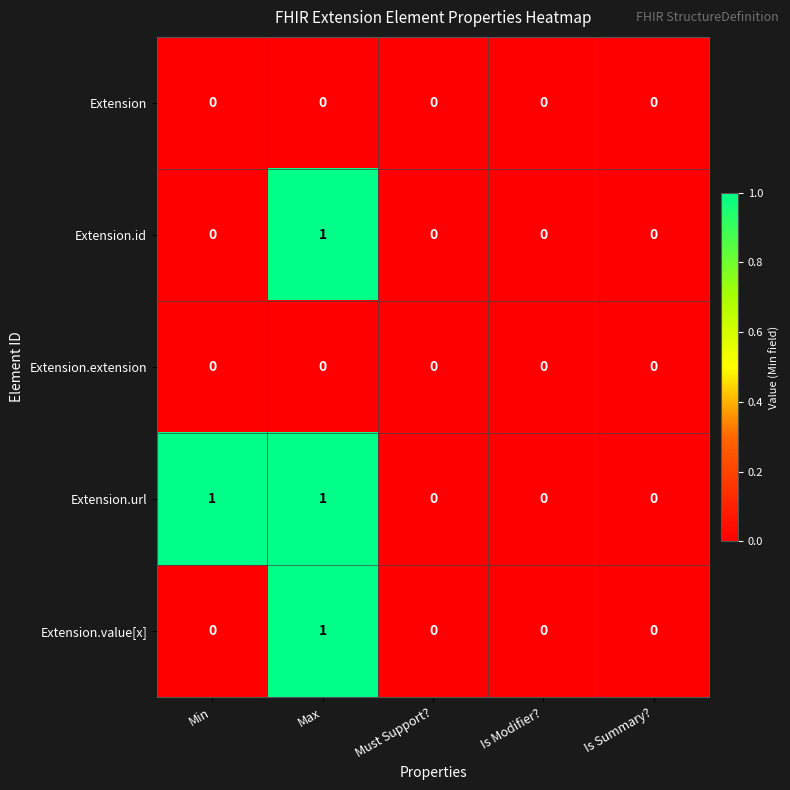

How many Extension.url values are between 0 and 1?

5